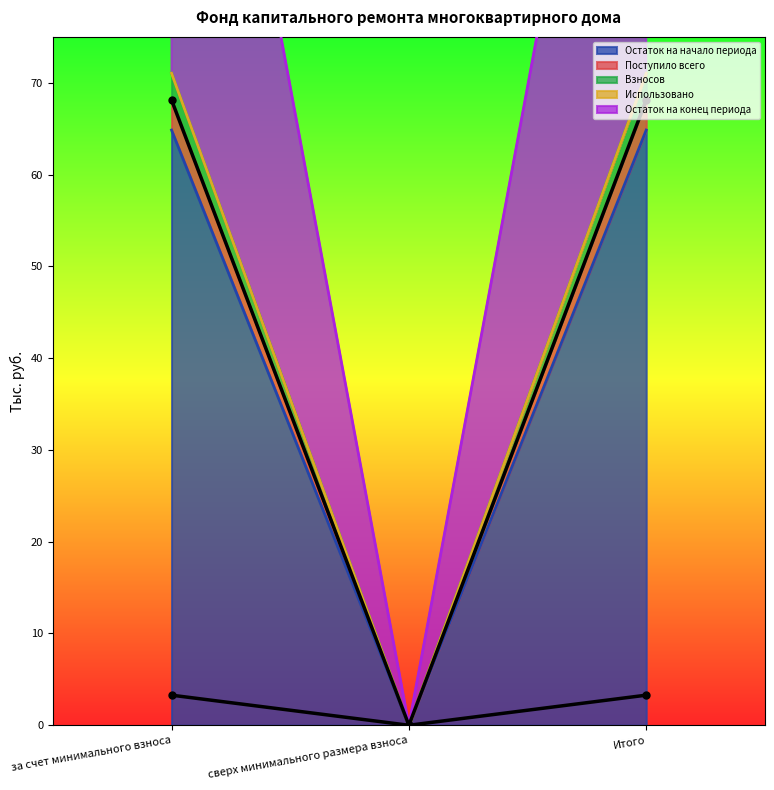

Is it true that Взносов equals 0.0 at сверх минимального размера взноса?

True